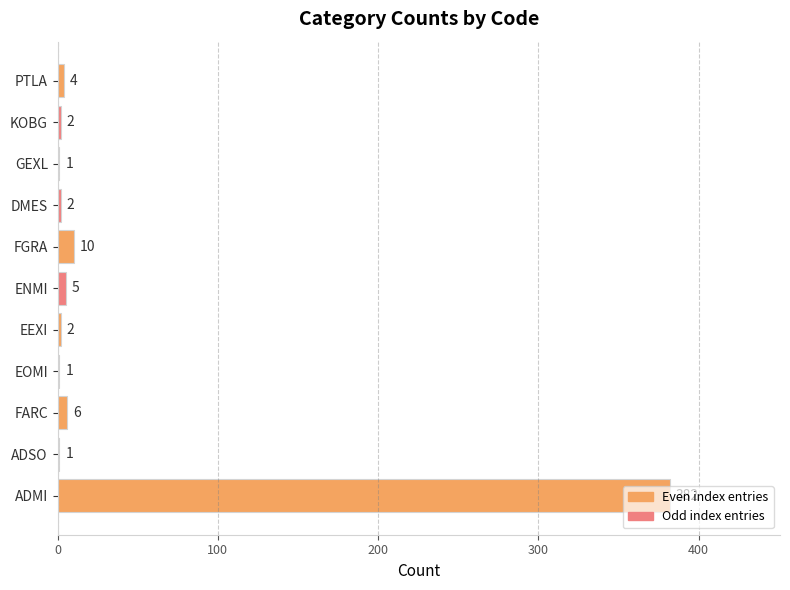

What is the maximum value shown in the chart?

382